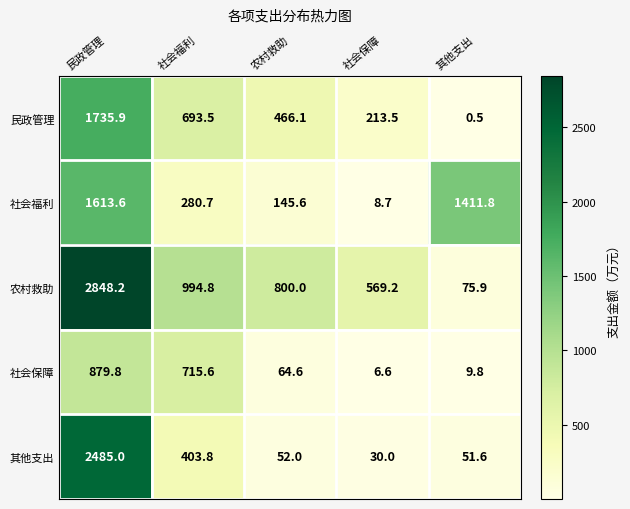

At which category is the sum across all series the highest?

民政管理